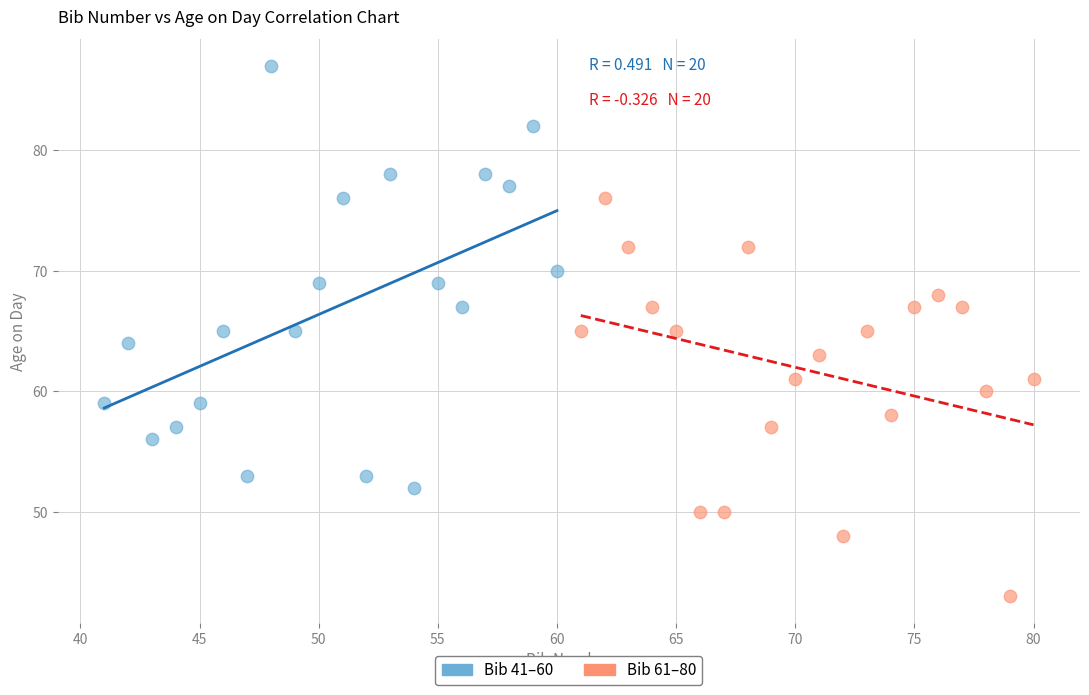

Which series reaches the maximum Y coordinate?

Bib 41–60